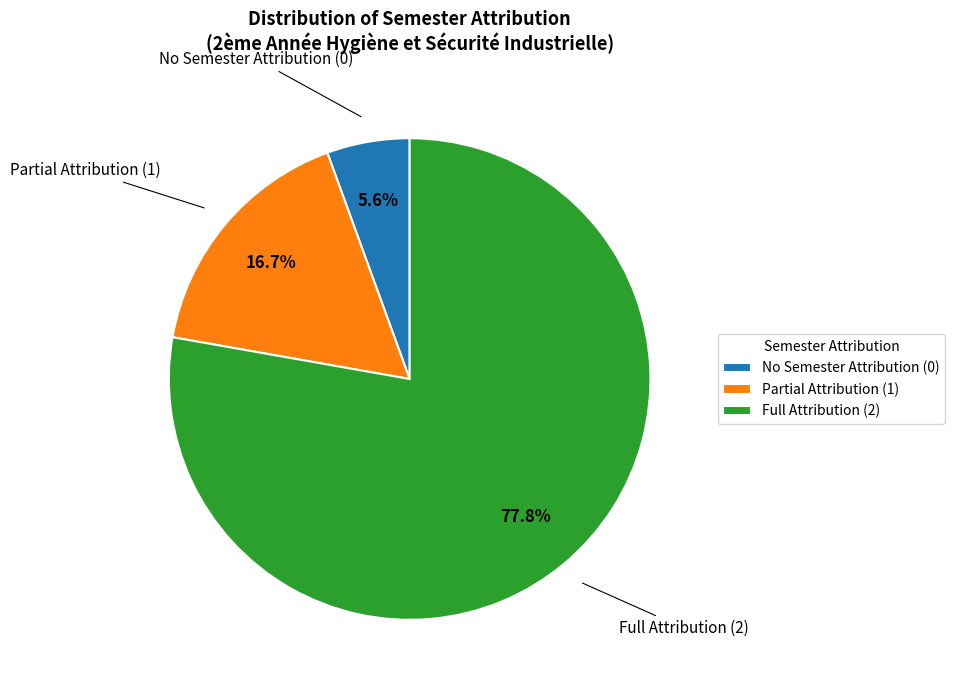

Do No Semester Attribution (0) and Full Attribution (2) together represent more than half of the pie?

Yes